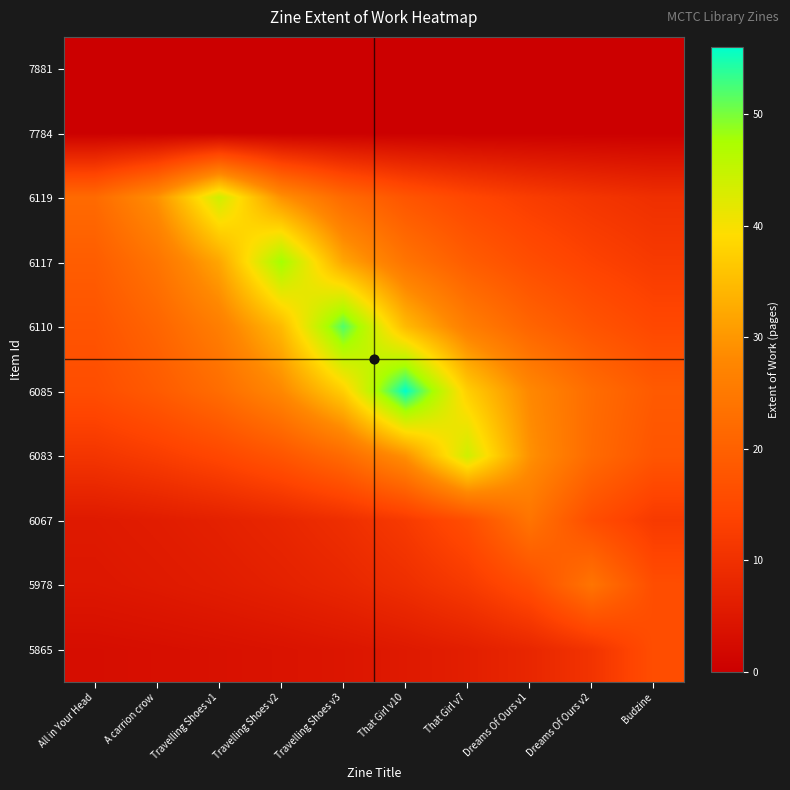

At how many categories does at least one series exceed 16?

10